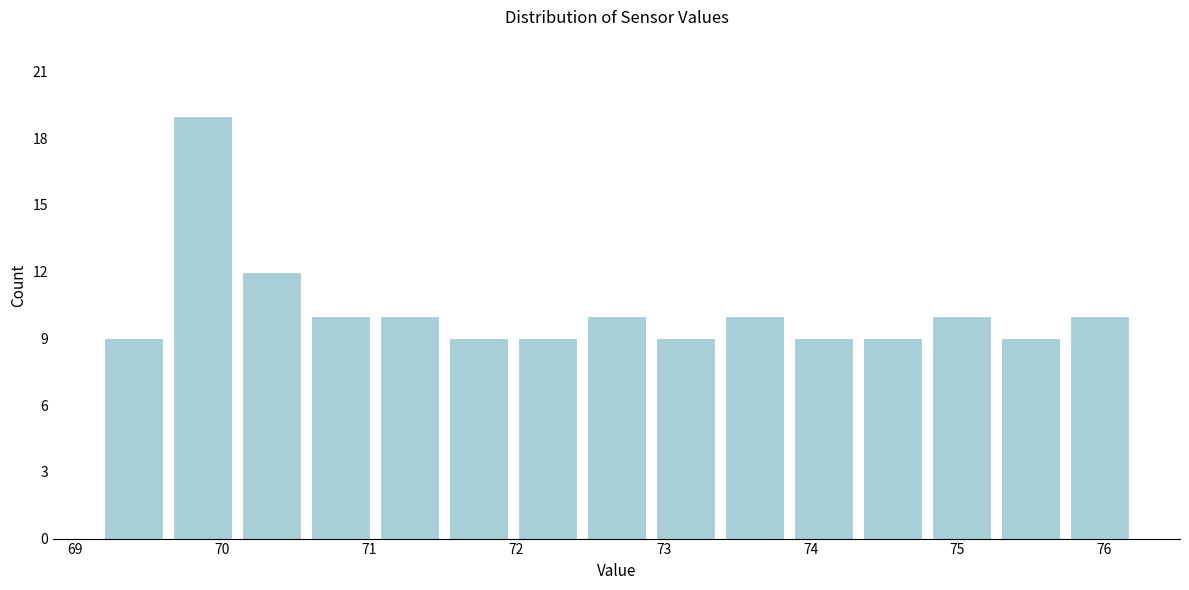

Which range on the x-axis has the tallest bar?

69.6 to 70.1